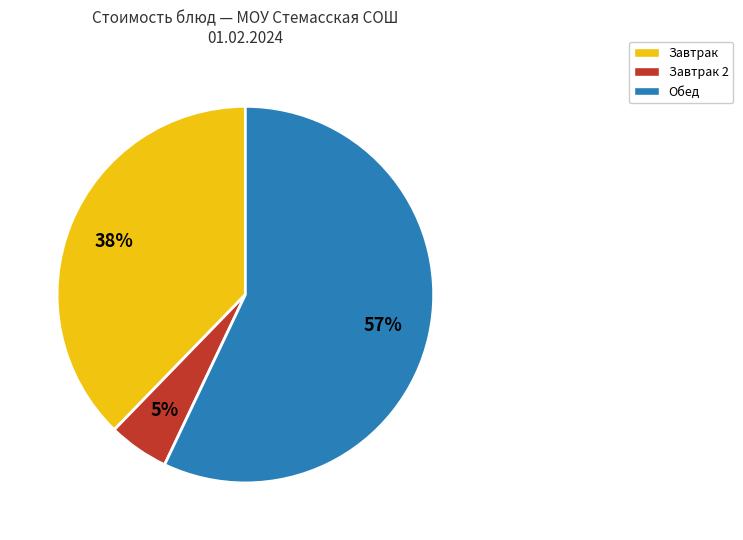

Does any single category account for the majority?

Yes